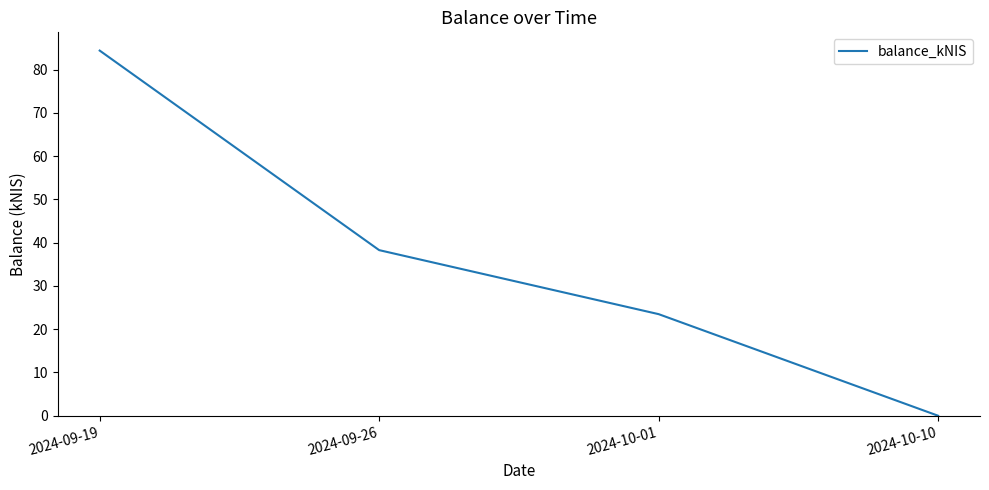

Between 2024-10-10 and 2024-09-26, which is larger?

2024-09-26